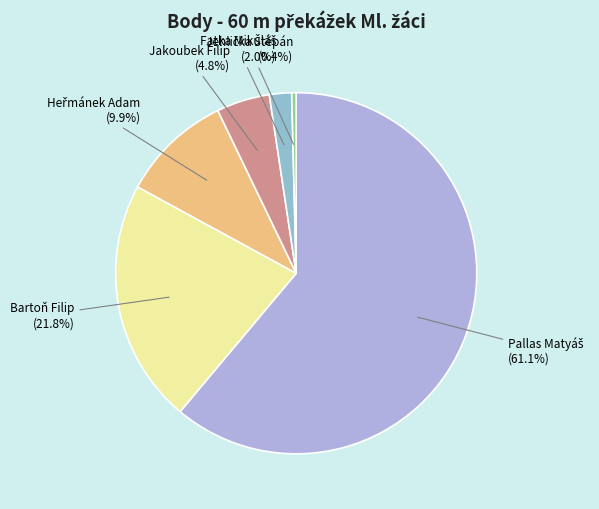

What is the smallest slice in the pie chart?

Jehlička Štěpán